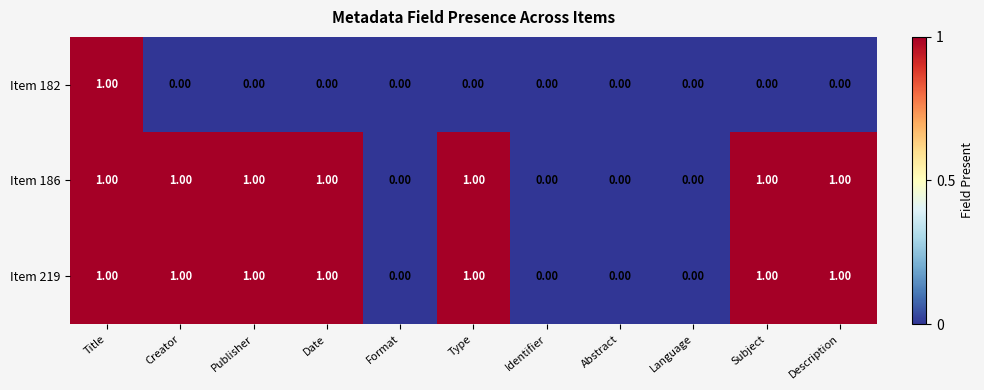

At which category is the sum across all series the highest?

Title